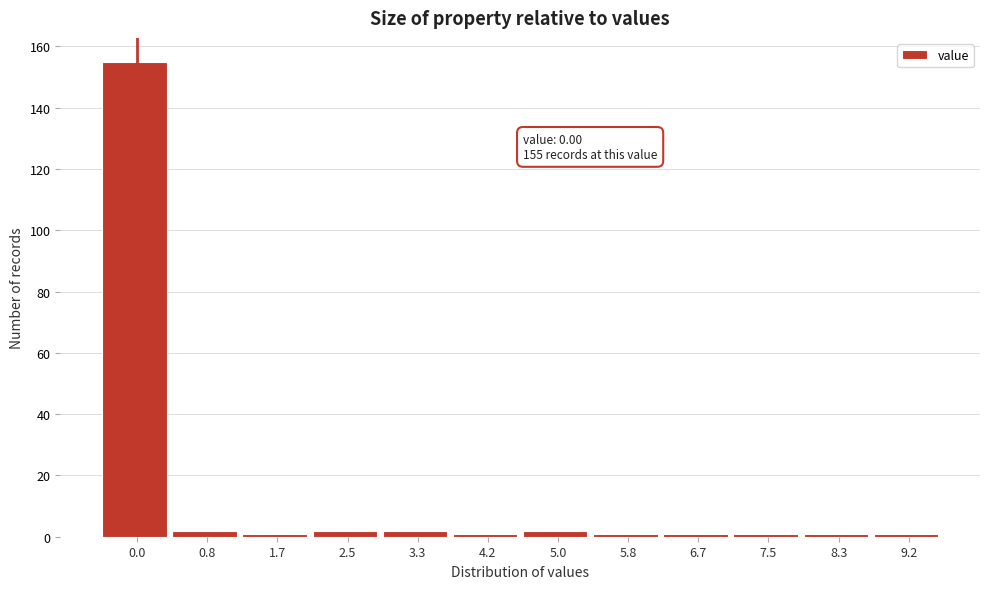

Reading left to right, what are all the values shown in this chart?

0.0=155	0.8=2	1.7=1	2.5=2	3.3=2	4.2=1	5.0=2	5.8=1	6.7=1	7.5=1	8.3=1	9.2=1